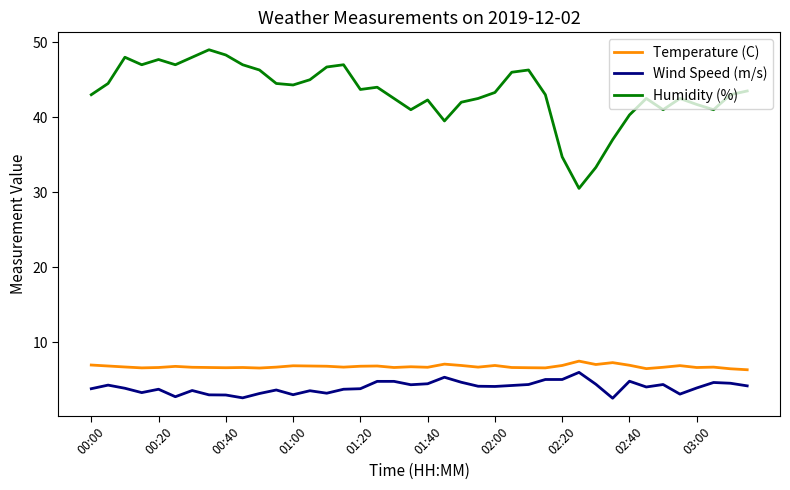

How many lines are shown in the chart?

3